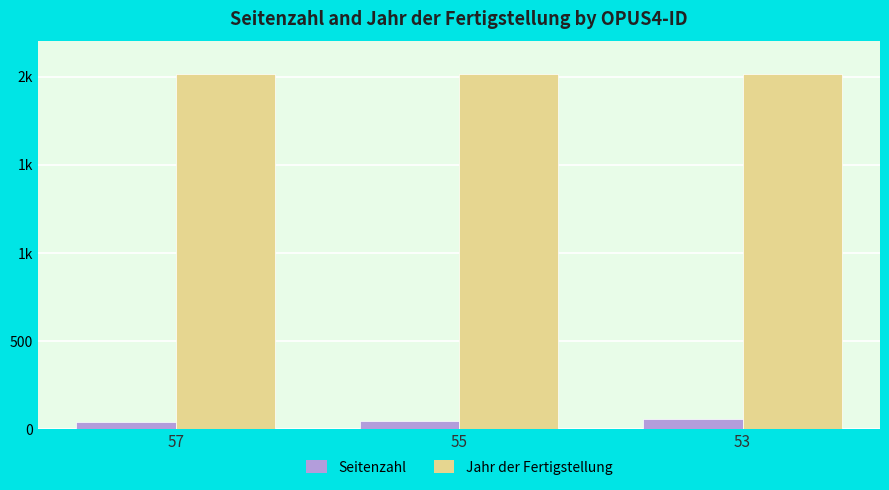

Are the bars horizontal?

No